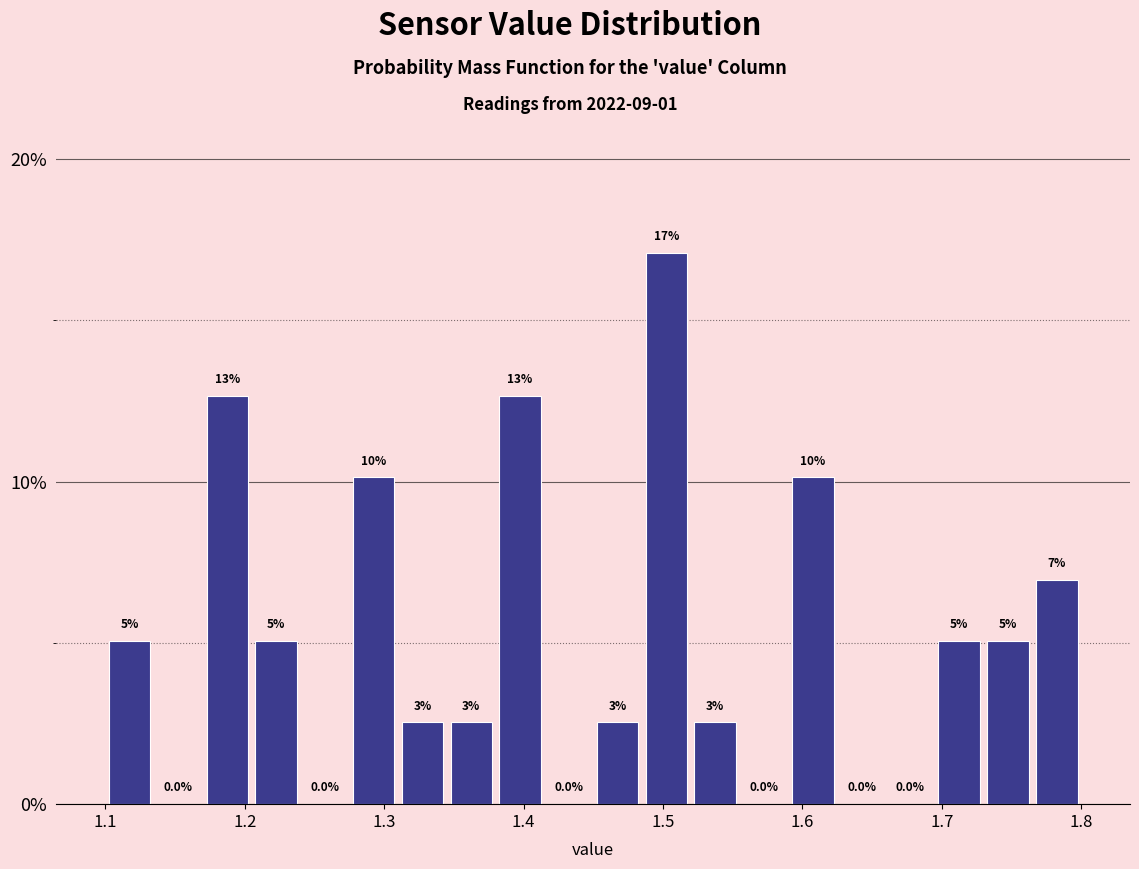

Read against the x-axis, roughly where is the centre of the tallest bar?

1.50